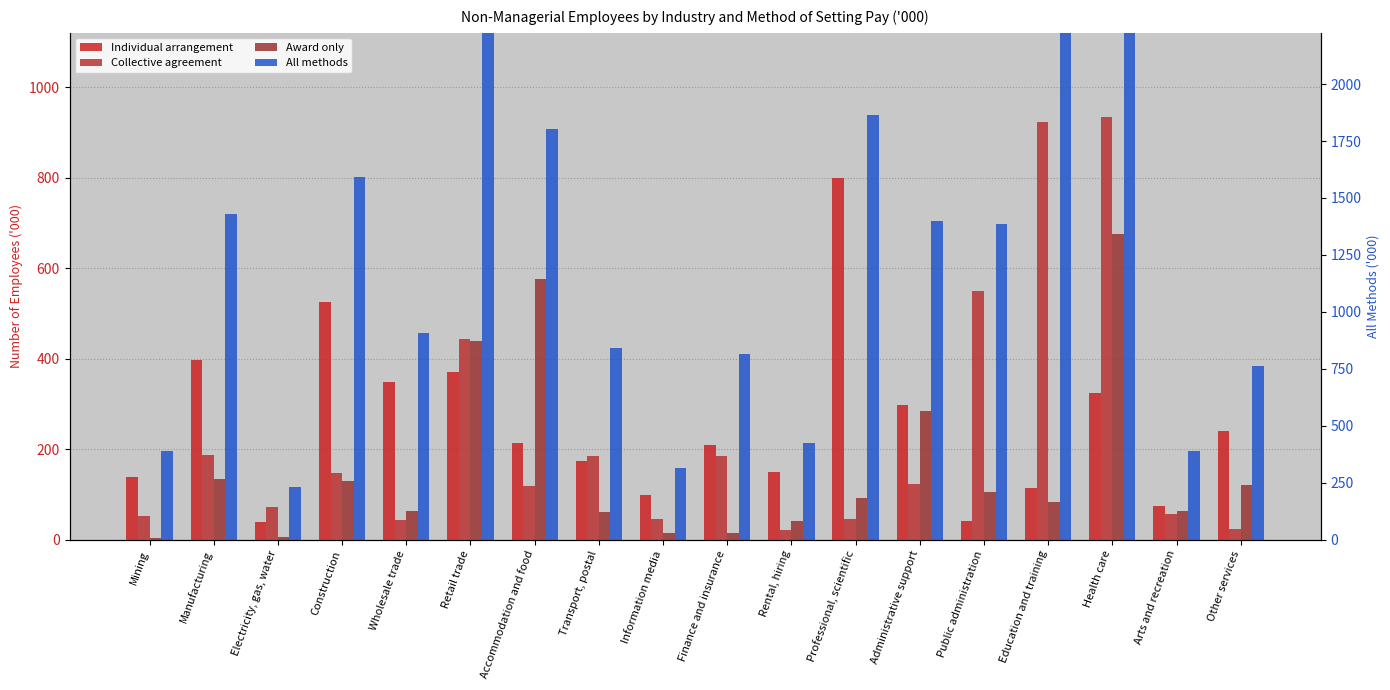

What is the label of the 15th bar from the left?

Education and training